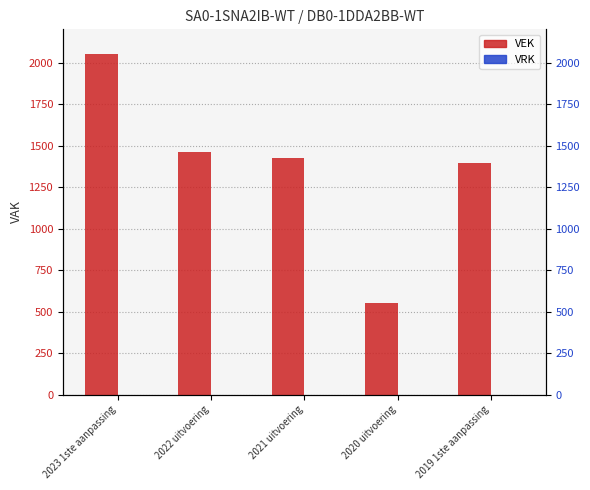

At how many categories does at least one series exceed 1641?

1